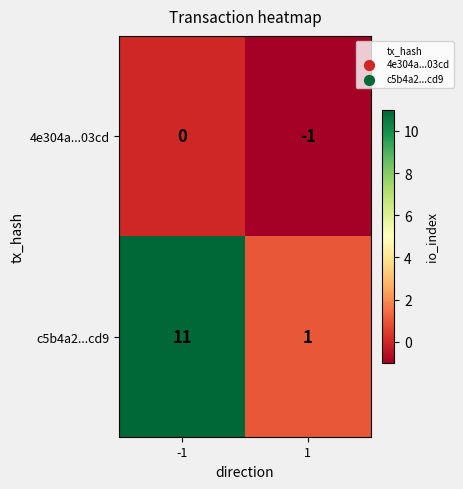

What is the difference between the maximum and minimum values in the c5b4a2...cd9 series?

10